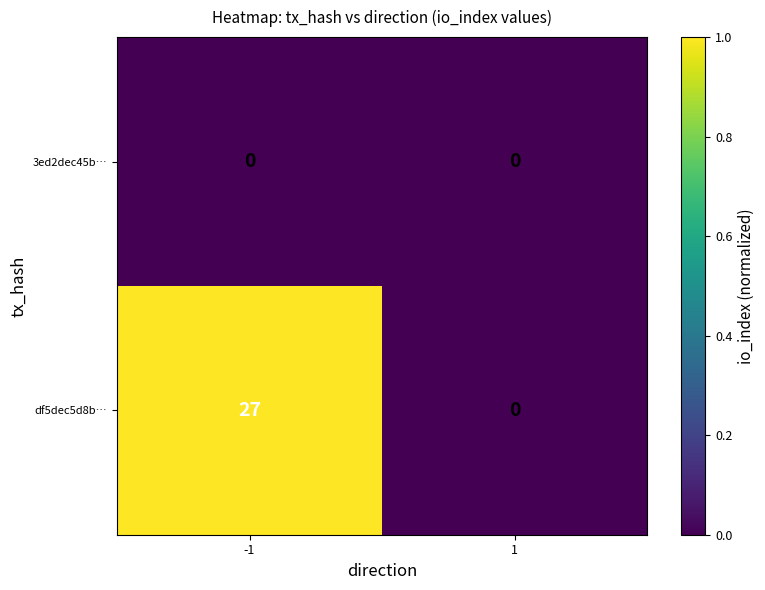

Reading right to left, extract all data points from this chart.

3ed2dec45b…: 0	0
df5dec5d8b…: 0	27